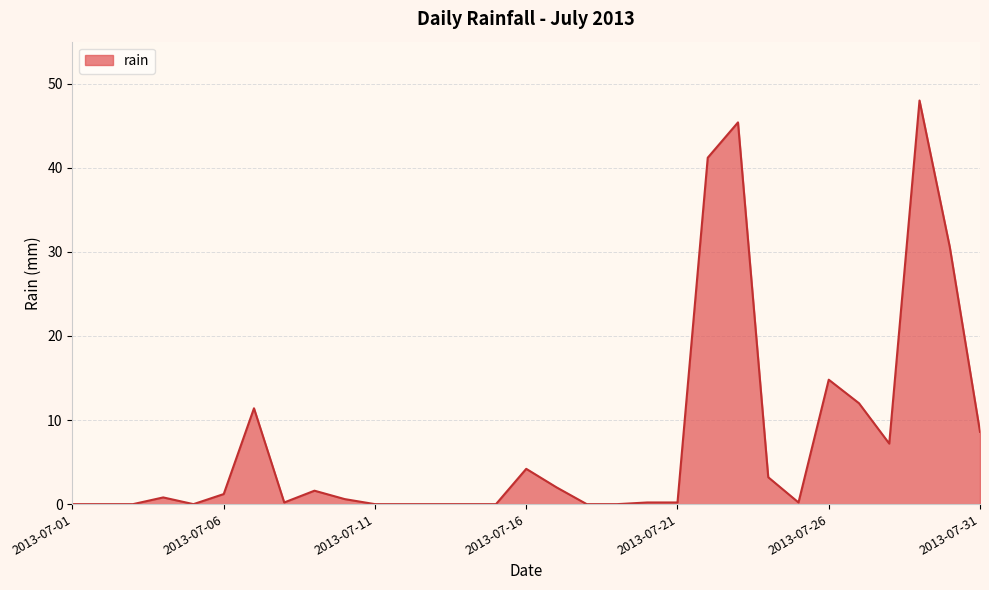

What is the difference between the maximum and minimum values?

48.0